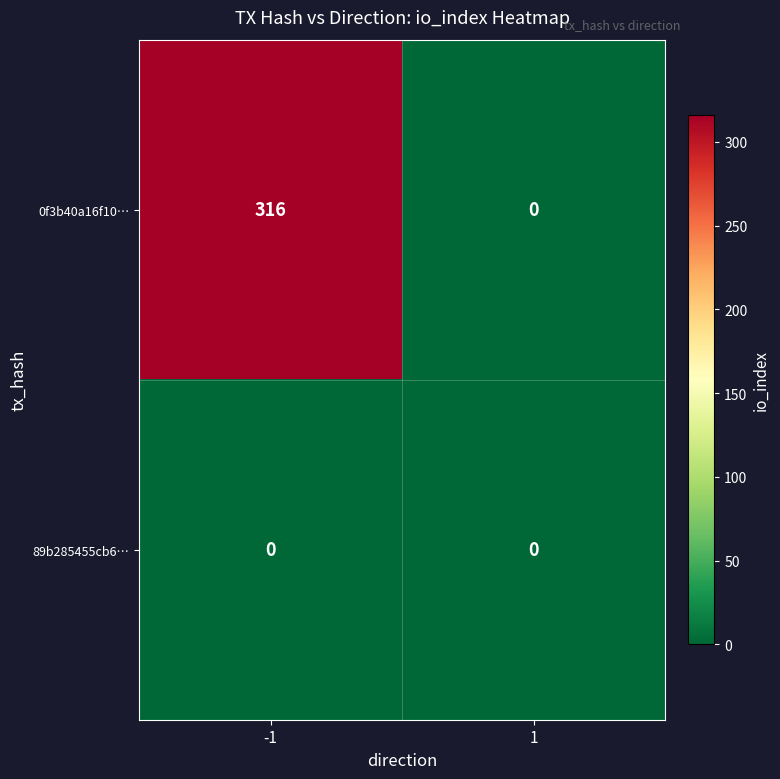

What is the difference between the 0f3b40a16f10… values at -1 and 1?

316